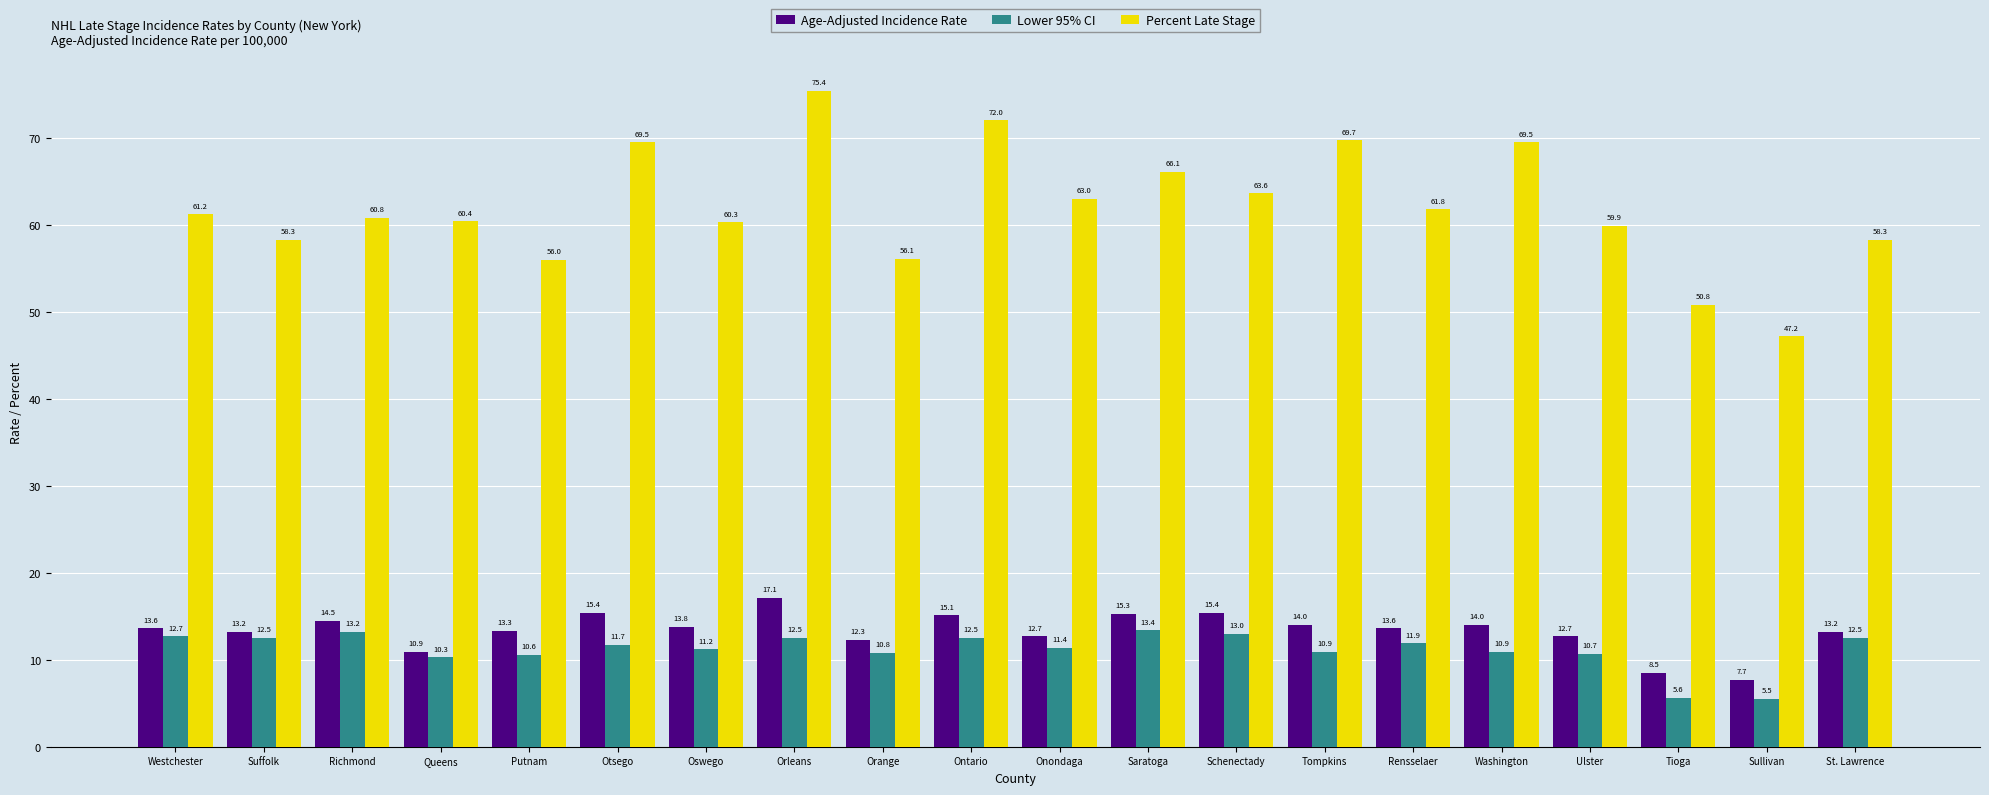

Reading left to right, transcribe all the data shown in this chart.

Age-Adjusted Incidence Rate: Westchester=13.6	Suffolk=13.2	Richmond=14.5	Queens=10.9	Putnam=13.3	Otsego=15.4	Oswego=13.8	Orleans=17.1	Orange=12.3	Ontario=15.1	Onondaga=12.7	Saratoga=15.3	Schenectady=15.4	Tompkins=14.0	Rensselaer=13.6	Washington=14.0	Ulster=12.7	Tioga=8.5	Sullivan=7.7	St. Lawrence=13.2
Lower 95% CI: Westchester=12.7	Suffolk=12.5	Richmond=13.2	Queens=10.3	Putnam=10.6	Otsego=11.7	Oswego=11.2	Orleans=12.5	Orange=10.8	Ontario=12.5	Onondaga=11.4	Saratoga=13.4	Schenectady=13.0	Tompkins=10.9	Rensselaer=11.9	Washington=10.9	Ulster=10.7	Tioga=5.6	Sullivan=5.5	St. Lawrence=12.5
Percent Late Stage: Westchester=61.2	Suffolk=58.3	Richmond=60.8	Queens=60.4	Putnam=56.0	Otsego=69.5	Oswego=60.3	Orleans=75.4	Orange=56.1	Ontario=72.0	Onondaga=63.0	Saratoga=66.1	Schenectady=63.6	Tompkins=69.7	Rensselaer=61.8	Washington=69.5	Ulster=59.9	Tioga=50.8	Sullivan=47.2	St. Lawrence=58.3